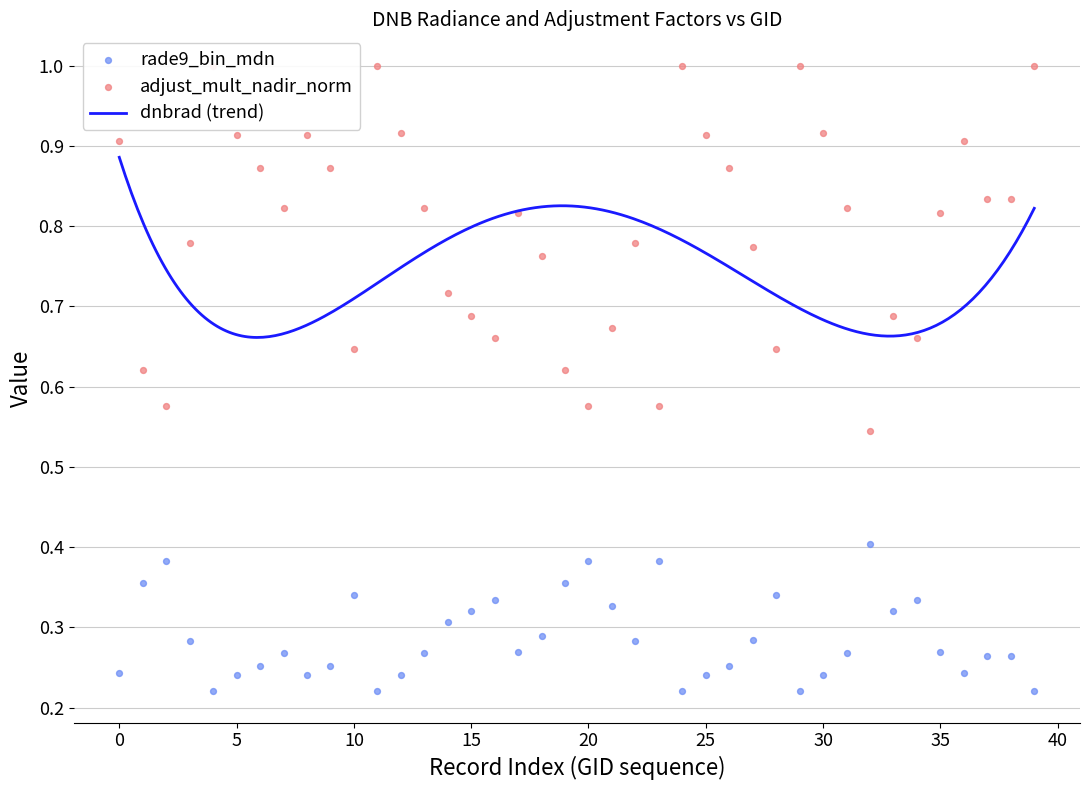

What is the total value across all series at 12?

1.2